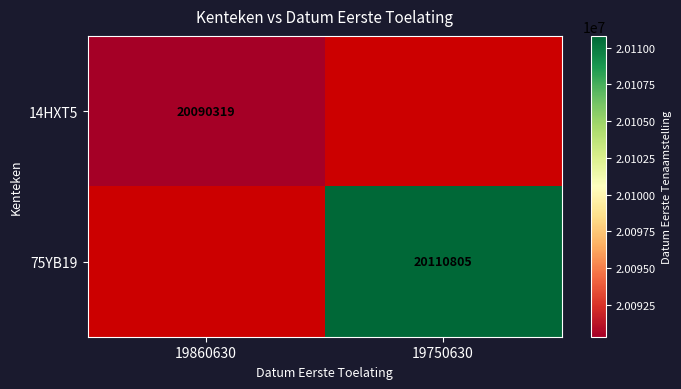

The 75YB19 series shows 20110805 at 19750630. True or false?

True